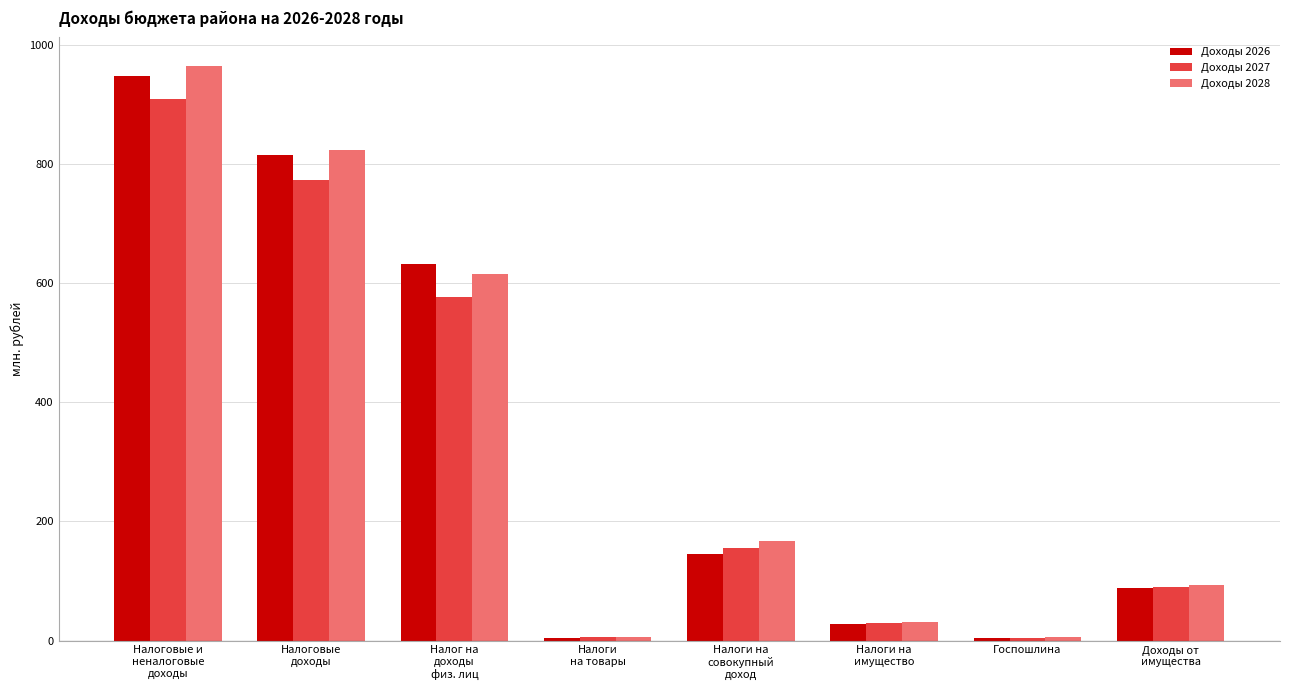

What is the sum of the Доходы 2027 values at Налоги на
совокупный
доход and Налог на
доходы
физ. лиц?

733599.6